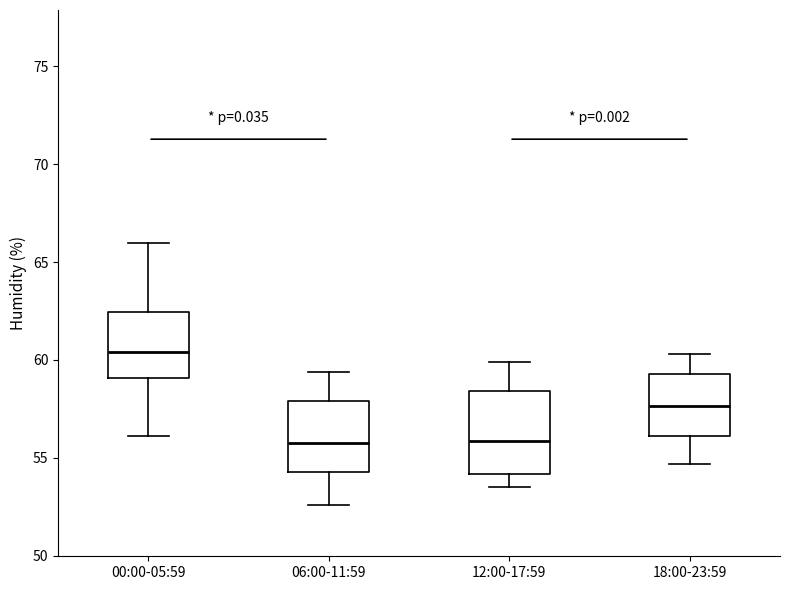

Where is the lower edge of the box for 06:00-11:59 on the y-axis? The values are not printed on the chart, so give them approximately, as read against the axis.

54.5